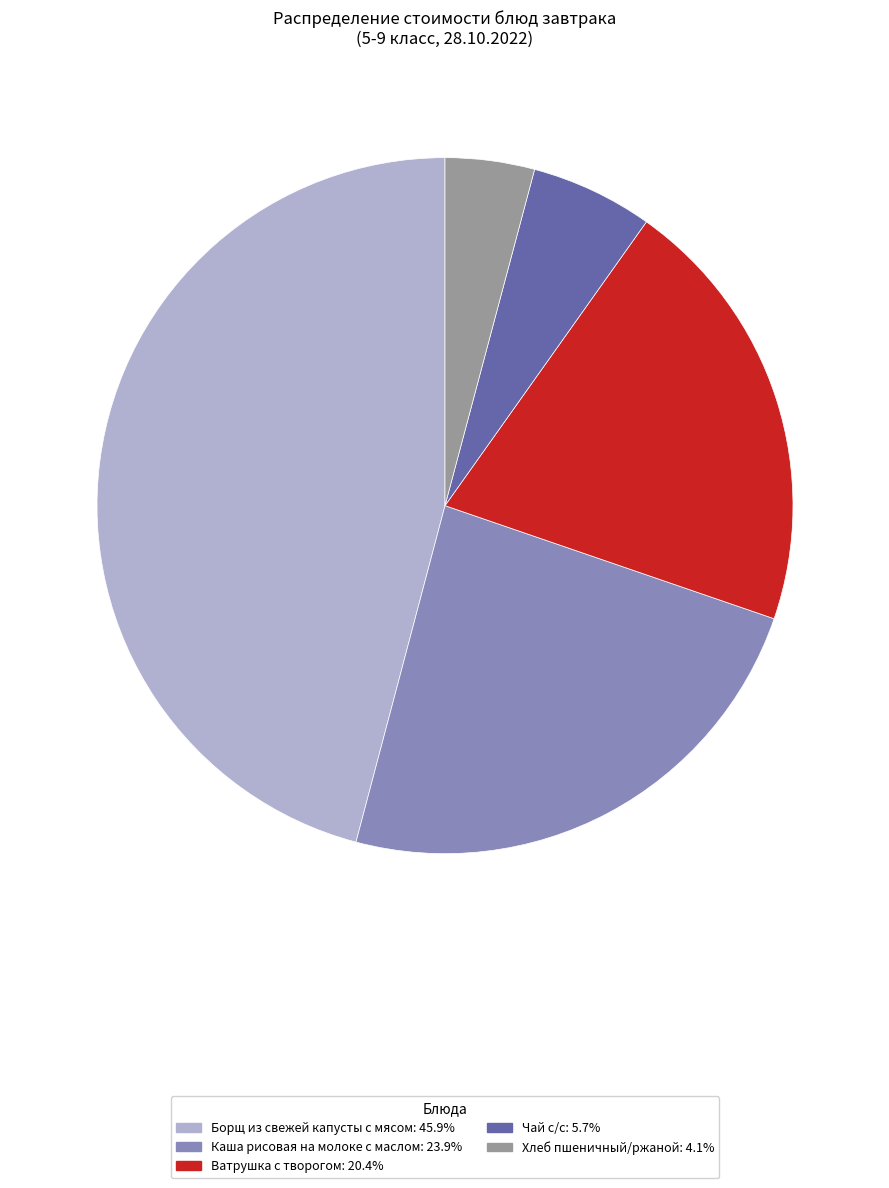

Do Борщ из свежей капусты с мясом and Чай с/с together represent more than half of the pie?

Yes